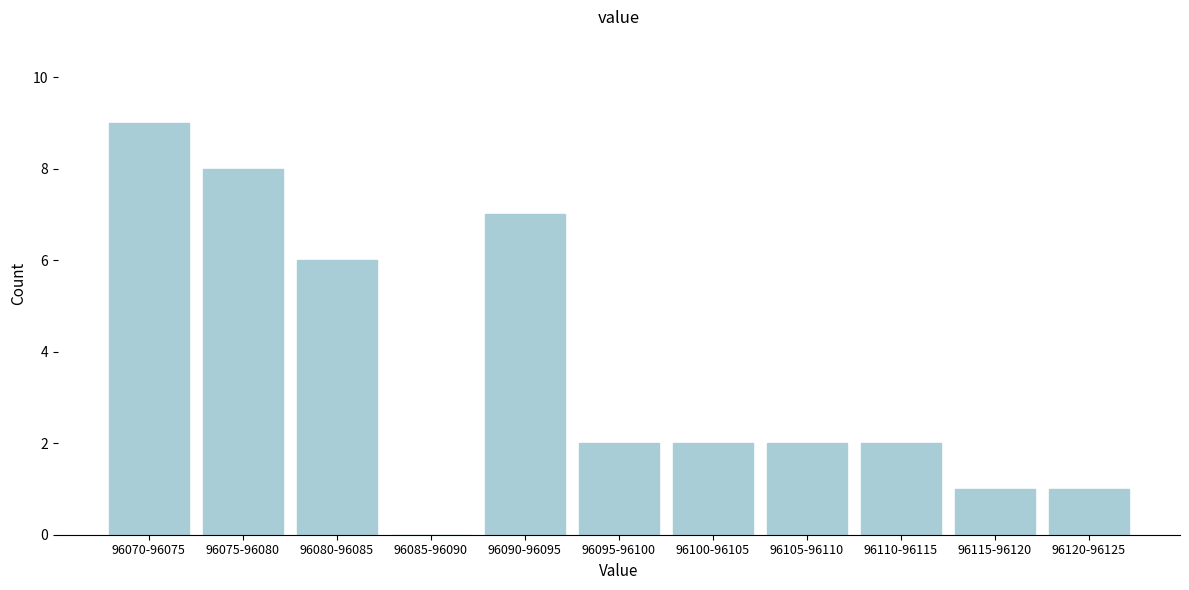

Reading left to right, what are all the values shown in this chart?

96070-96075=9	96075-96080=8	96080-96085=6	96085-96090=0	96090-96095=7	96095-96100=2	96100-96105=2	96105-96110=2	96110-96115=2	96115-96120=1	96120-96125=1